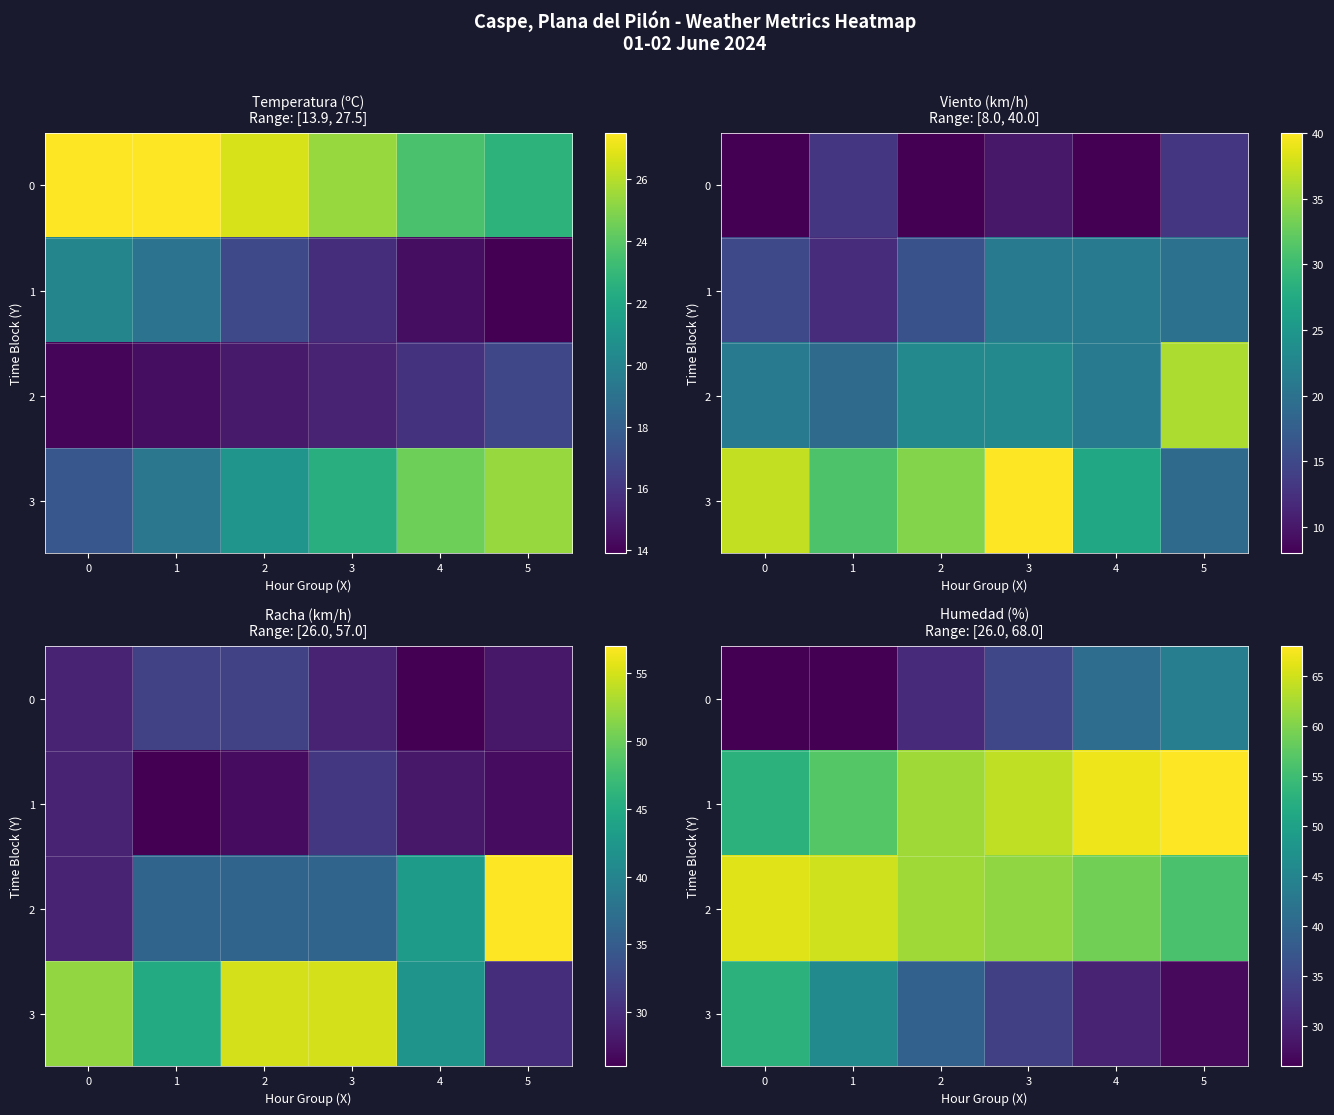

The 3 series shows 6 at 5. True or false?

False